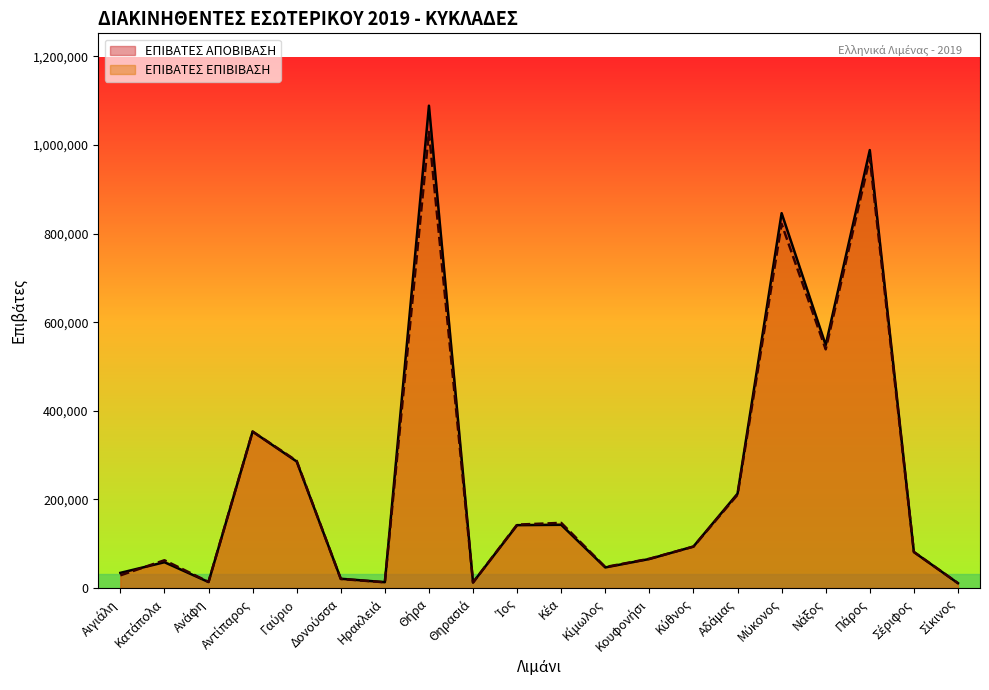

Reading left to right, what are all the values shown in this chart?

ΕΠΙΒΑΤΕΣ ΑΠΟΒΙΒΑΣΗ: 34283	58321	13598	353120	285573	21007	13283	1088552	12737	141979	142763	46553	65584	93741	212990	846011	548337	988391	81275	10964
ΕΠΙΒΑΤΕΣ ΕΠΙΒΙΒΑΣΗ: 28707	62736	13970	353132	286980	20476	12972	1029388	12533	143157	147146	47445	66074	93460	210563	821756	538684	970477	81584	11011